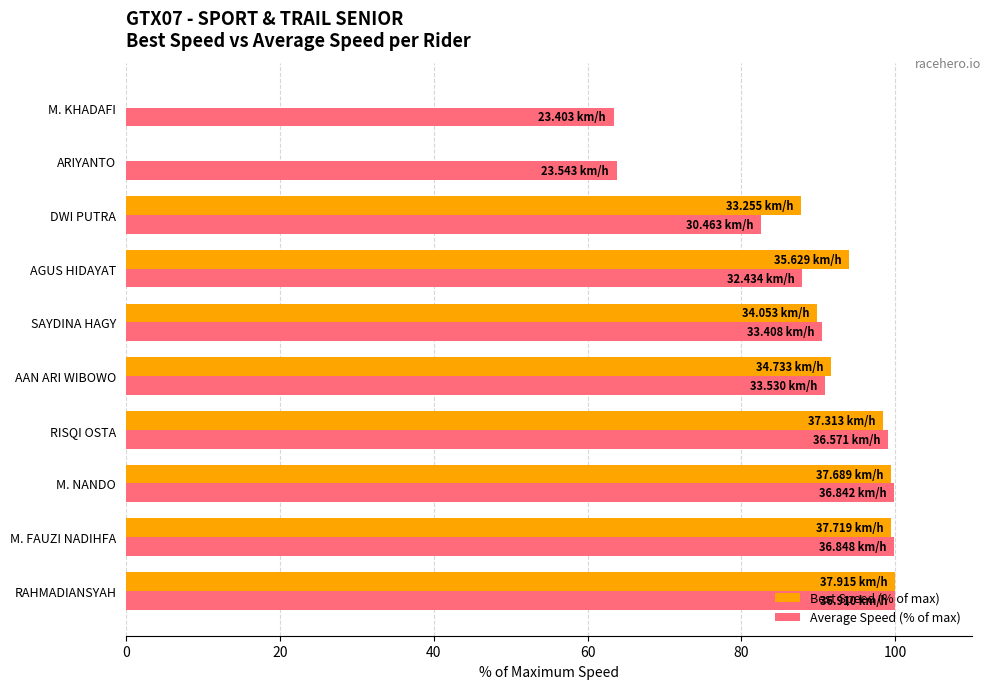

Between AAN ARI WIBOWO and ARIYANTO, which series saw the biggest shift?

Best Speed (% of max)